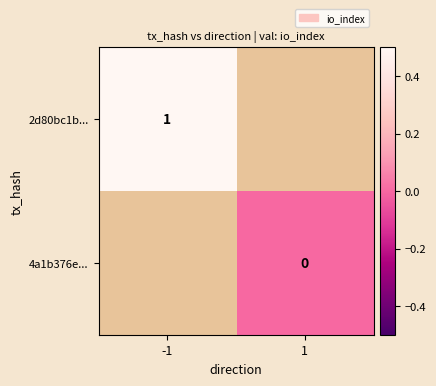

Is the value of 4a1b376e... at 1 greater than the value of 2d80bc1b... at -1?

No